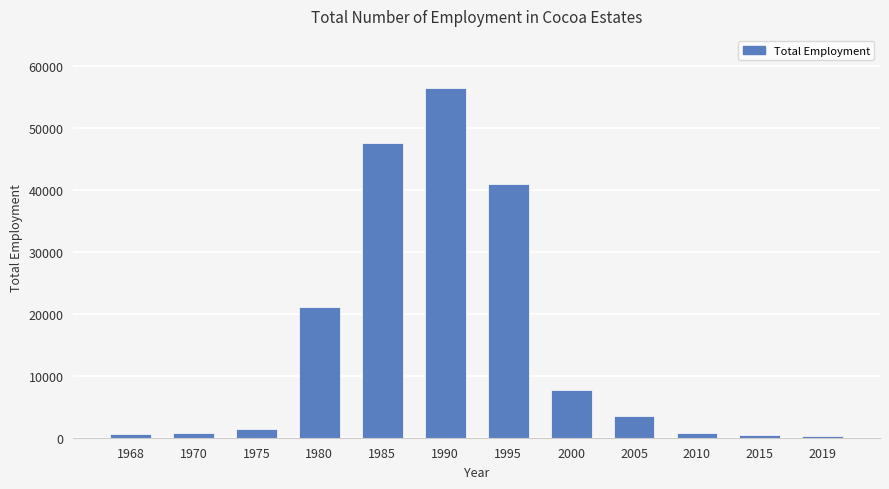

Is it true that the value at 1968 is 650?

True